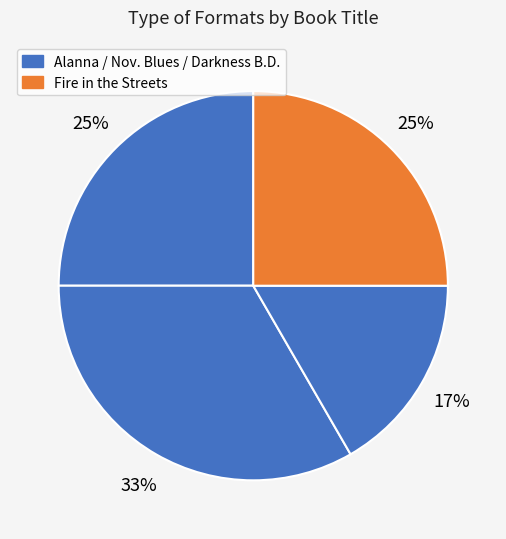

Rank the categories by value from lowest to highest.

Fire in the Streets, Alanna, Darkness Before Dawn, November Blues